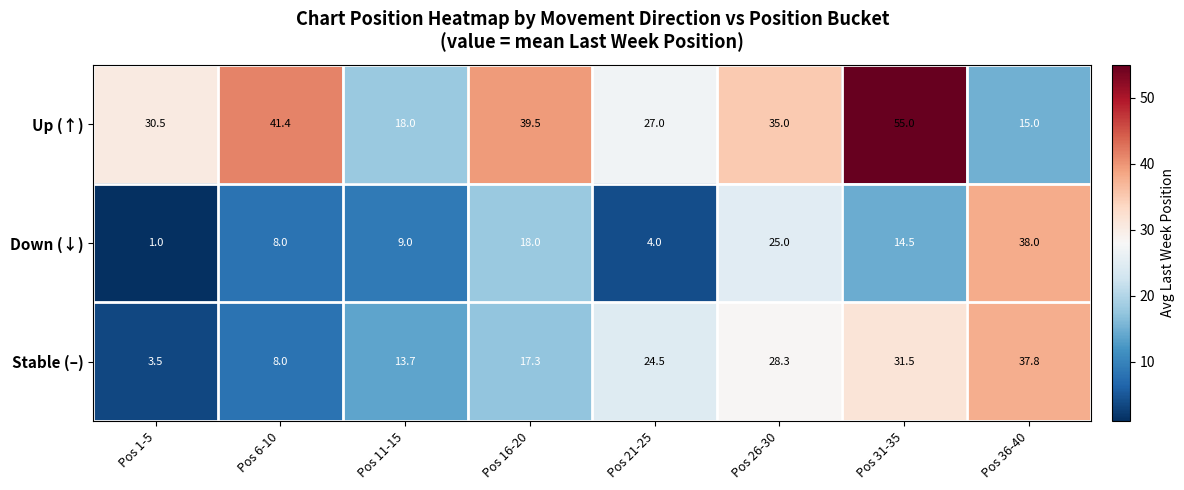

What is the greatest value displayed?

55.0